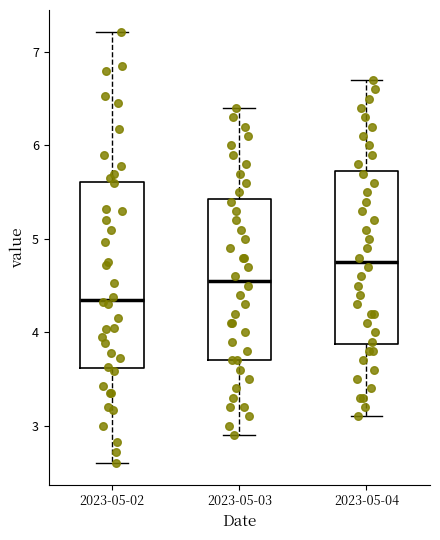

Where is the lower edge of the box for 2023-05-03 on the y-axis? The values are not printed on the chart, so give them approximately, as read against the axis.

3.7